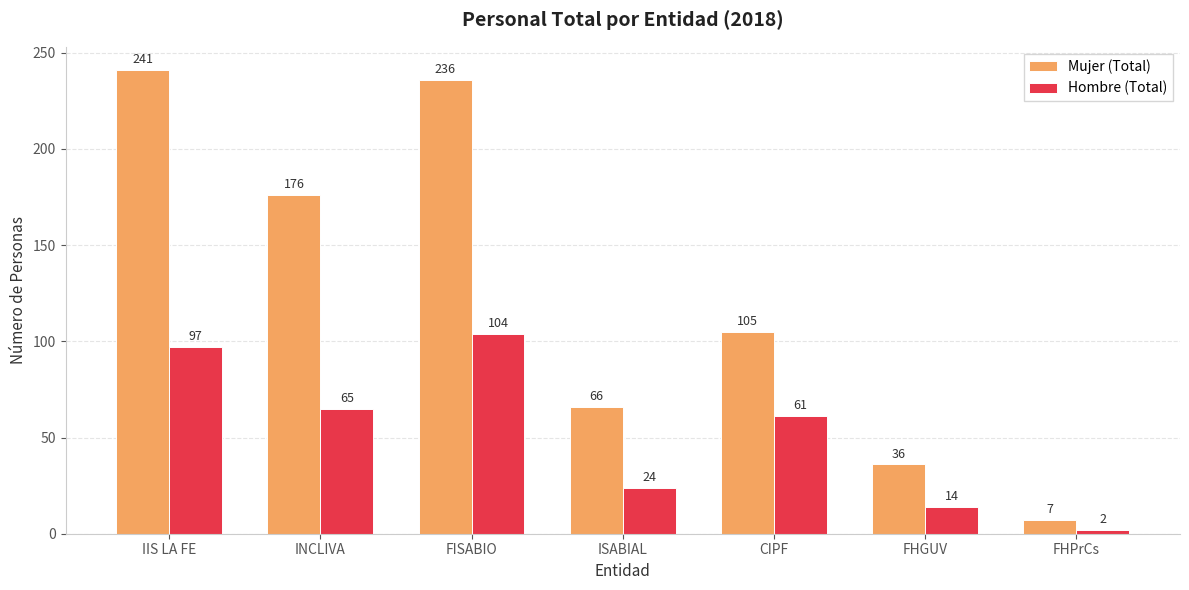

Which label corresponds to the smallest value in the chart?

FHPrCs